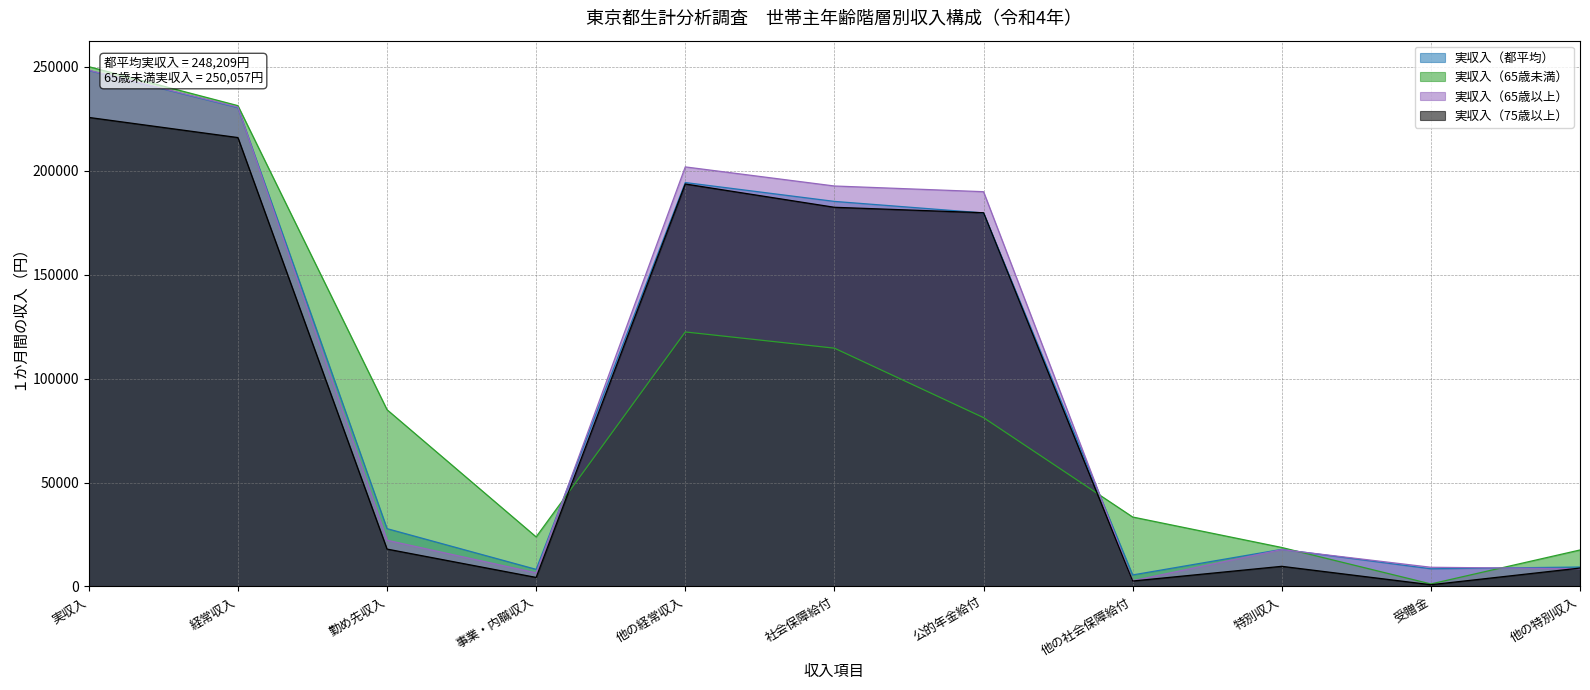

At which category is the sum across all series the highest?

実収入